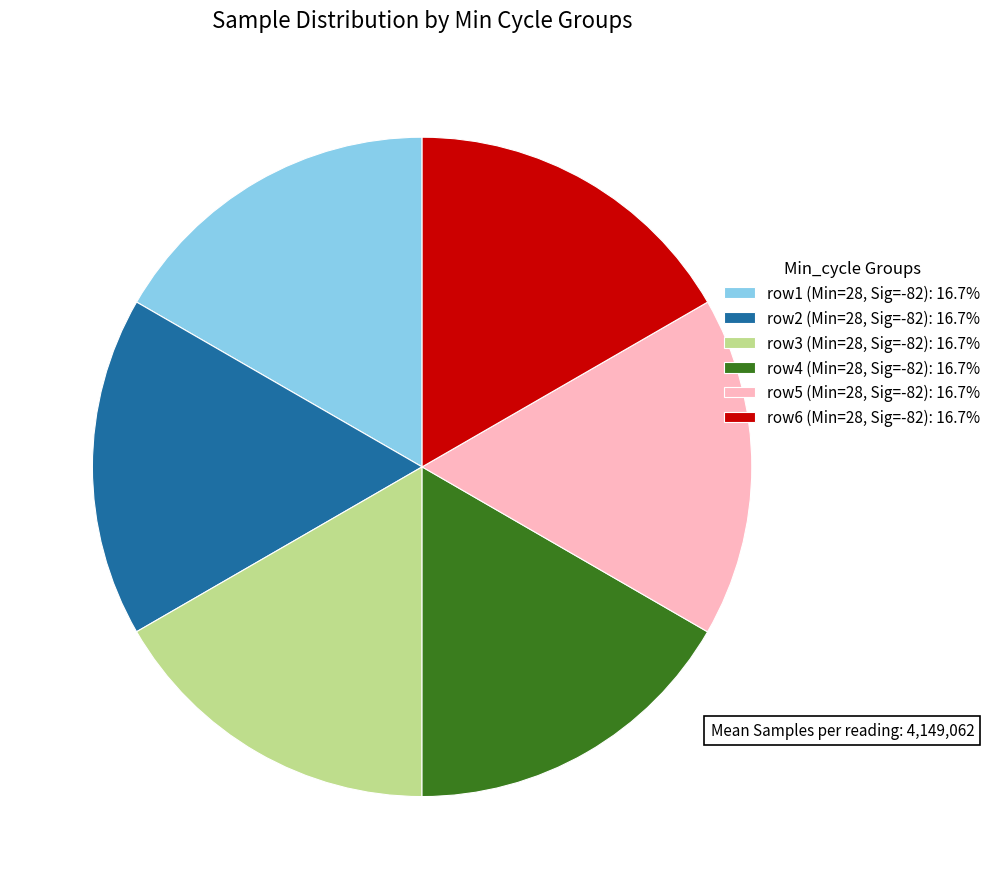

Approximately how many times larger is the value at row3 (Min=28, Sig=-82): 16.7% compared to row1 (Min=28, Sig=-82): 16.7%?

1.0